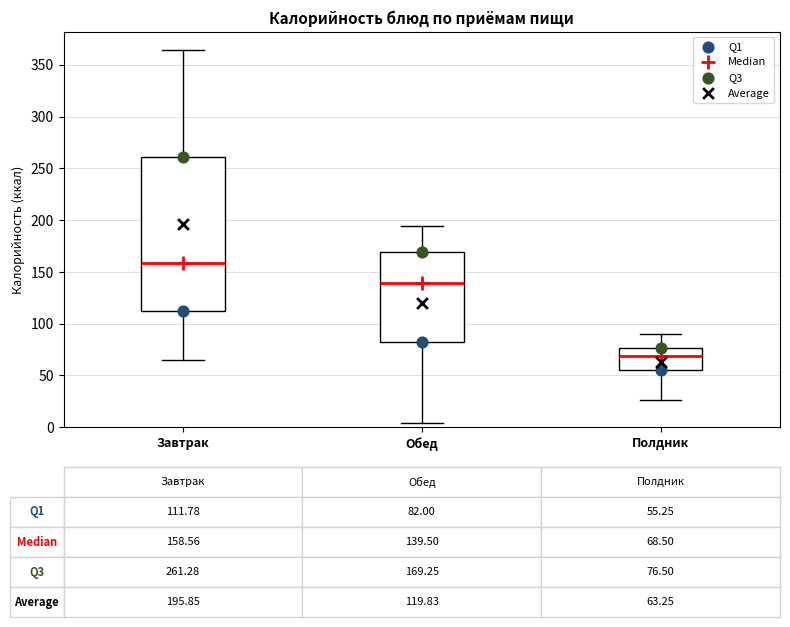

Which box has the highest median line?

Завтрак